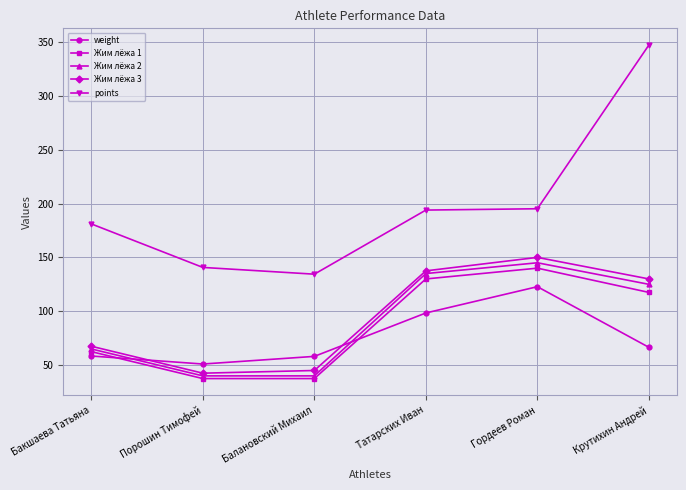

Is it true that points equals 347.2 at Крутихин Андрей?

True